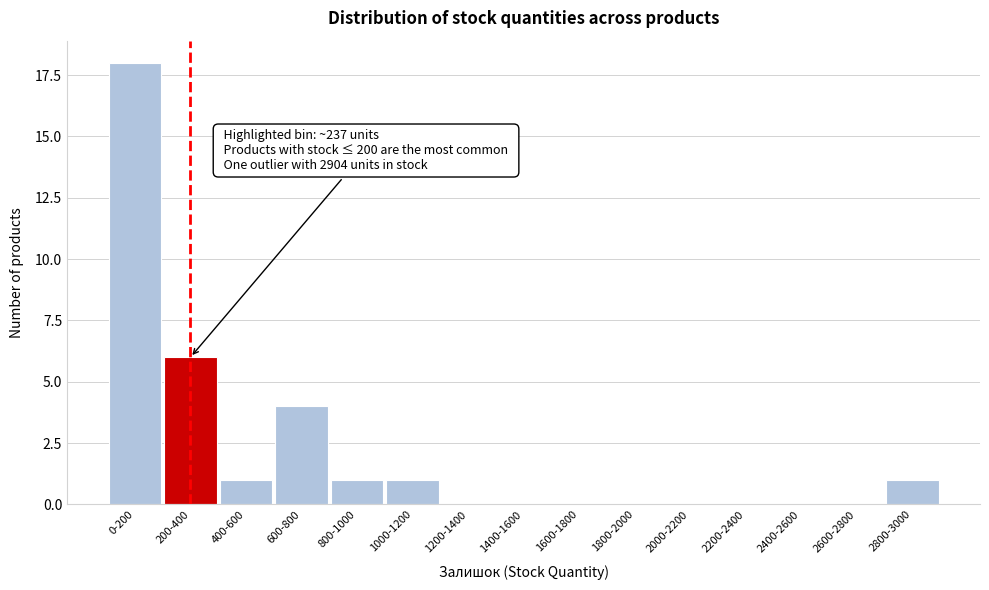

Reading right to left, list all the values displayed in this chart.

2800-3000=1	2600-2800=0	2400-2600=0	2200-2400=0	2000-2200=0	1800-2000=0	1600-1800=0	1400-1600=0	1200-1400=0	1000-1200=1	800-1000=1	600-800=4	400-600=1	200-400=6	0-200=18